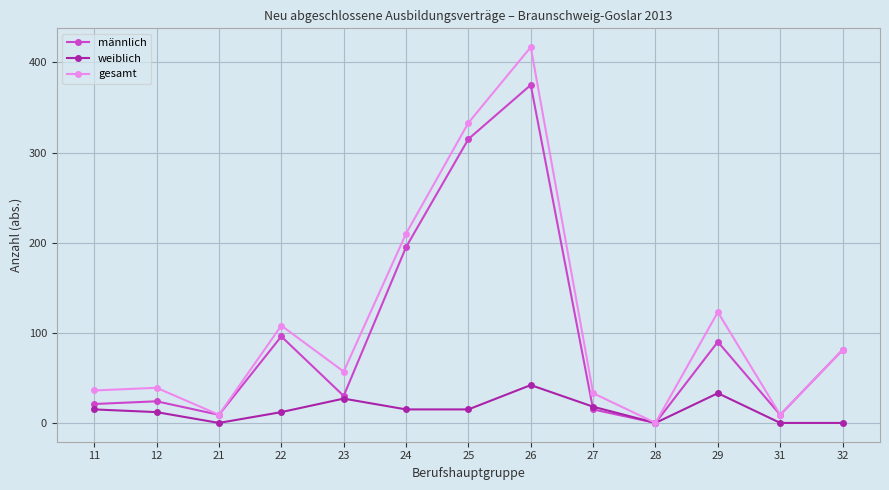

Which series has the widest spread of values?

gesamt